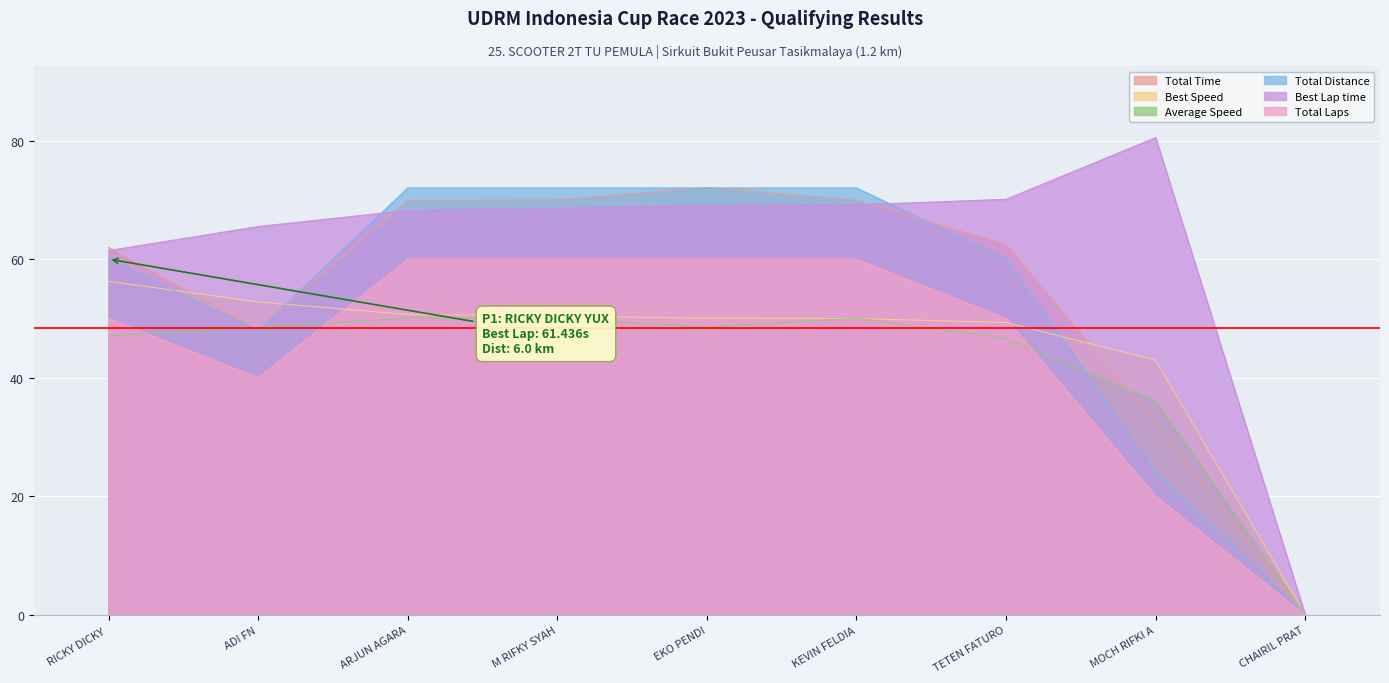

Which series has the widest spread of values?

Best Lap time